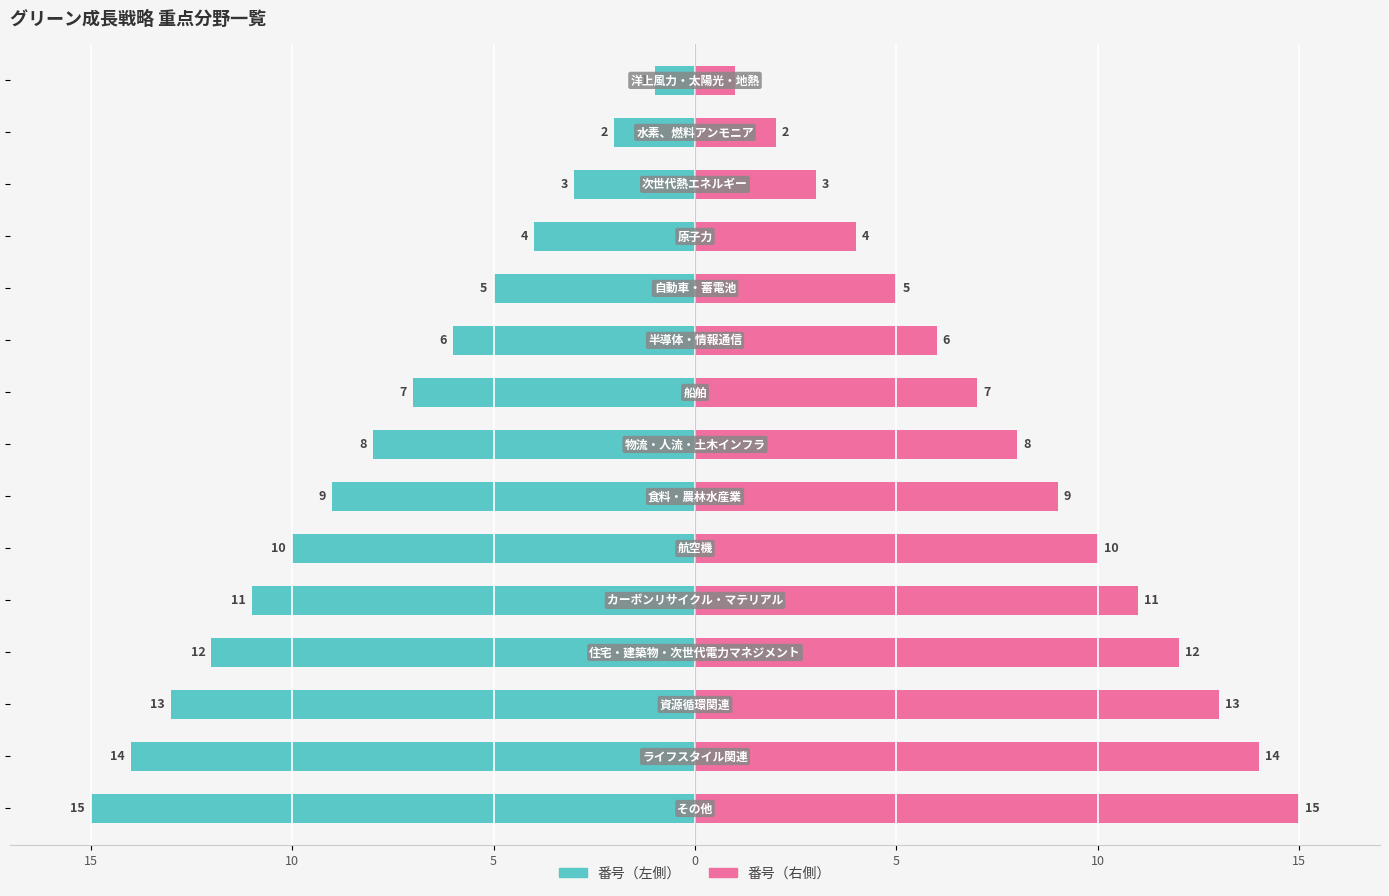

How many bars are there in each group?

2